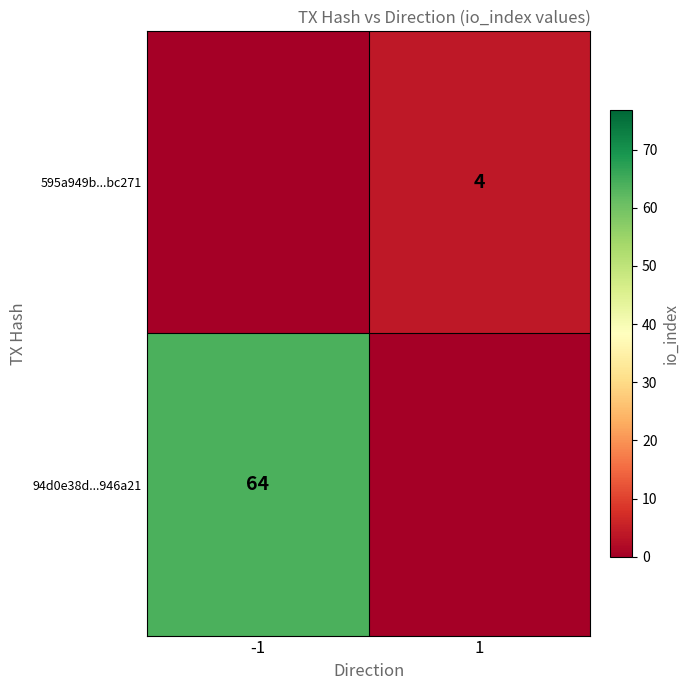

Is it true that 595a949b...bc271 equals 4 at 1?

True